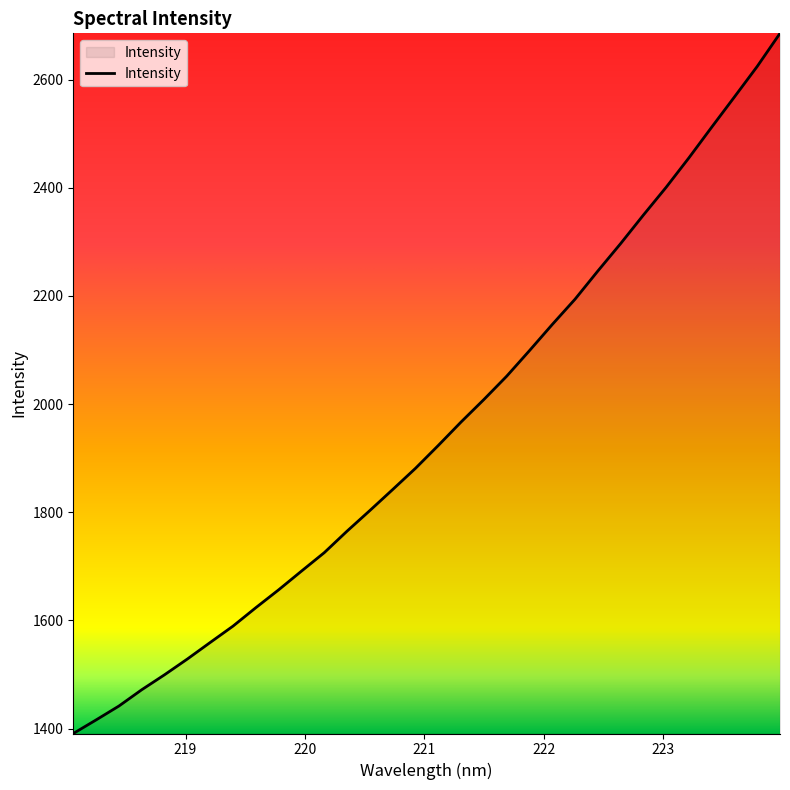

True or false: there are more than 1 points higher than both neighbors.

False